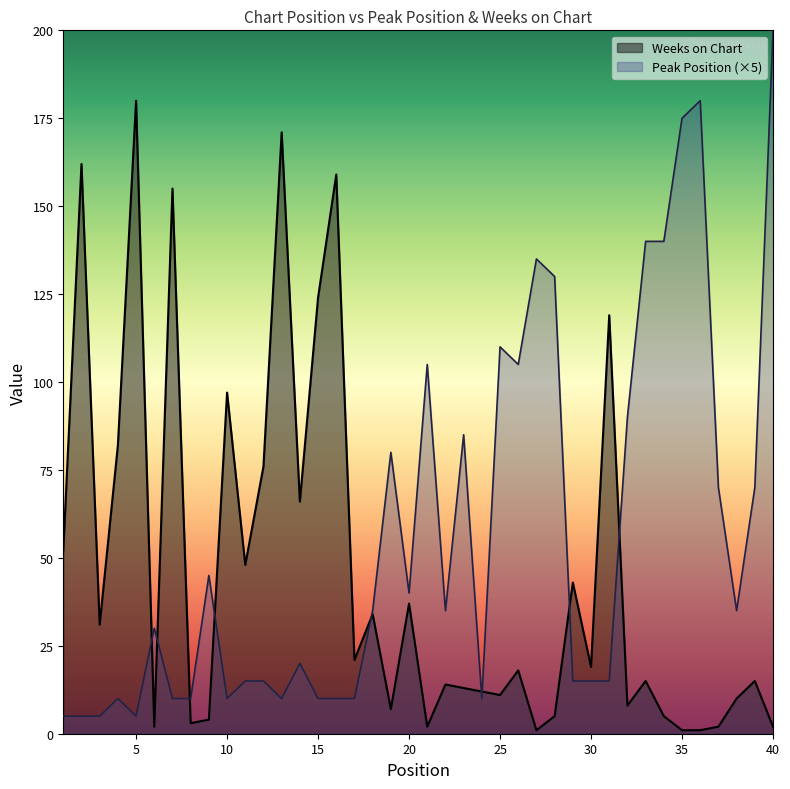

Which series ends up on top after the final intersection of Peak Position and Weeks on Chart?

Peak Position